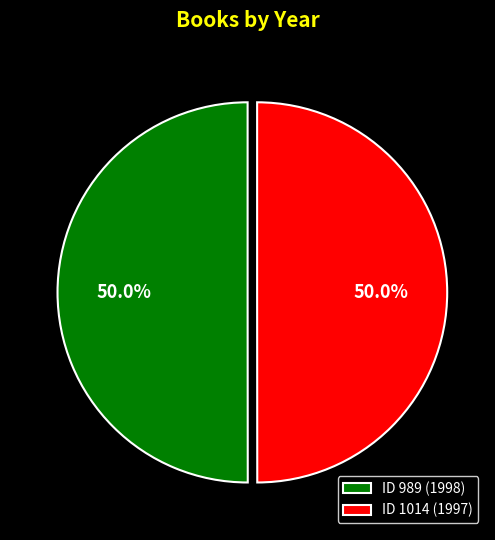

Do ID 989 (1998) and ID 1014 (1997) together represent more than half of the pie?

Yes